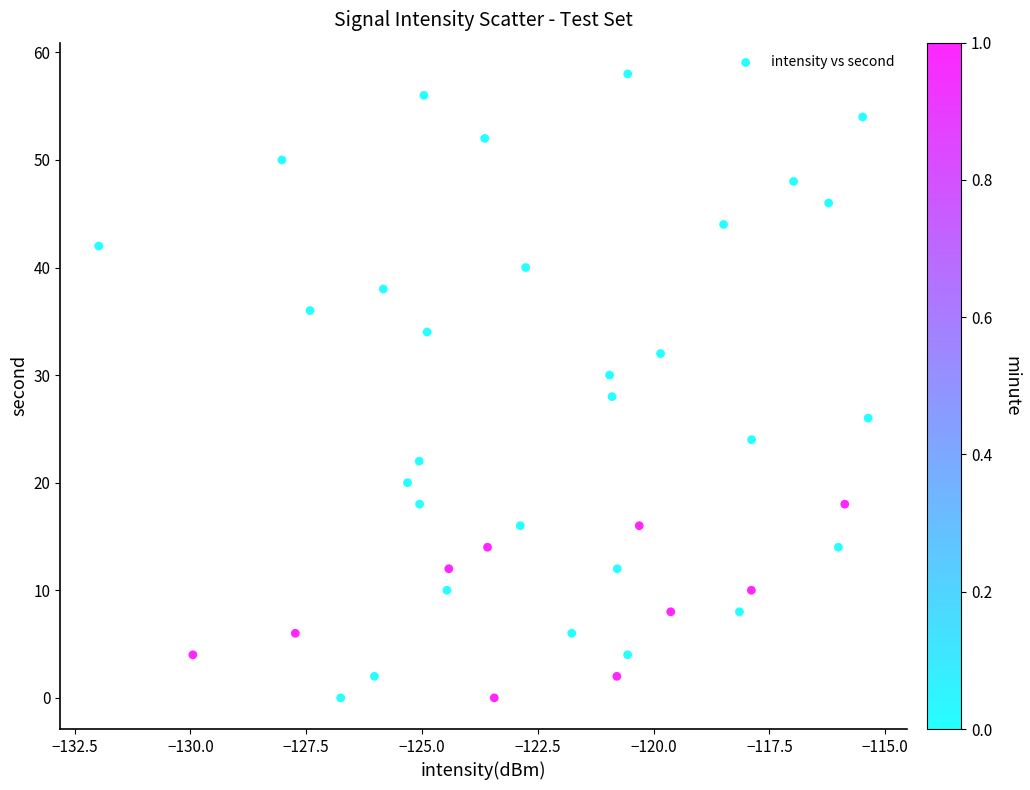

What is the range of Y values (max minus min)?

58